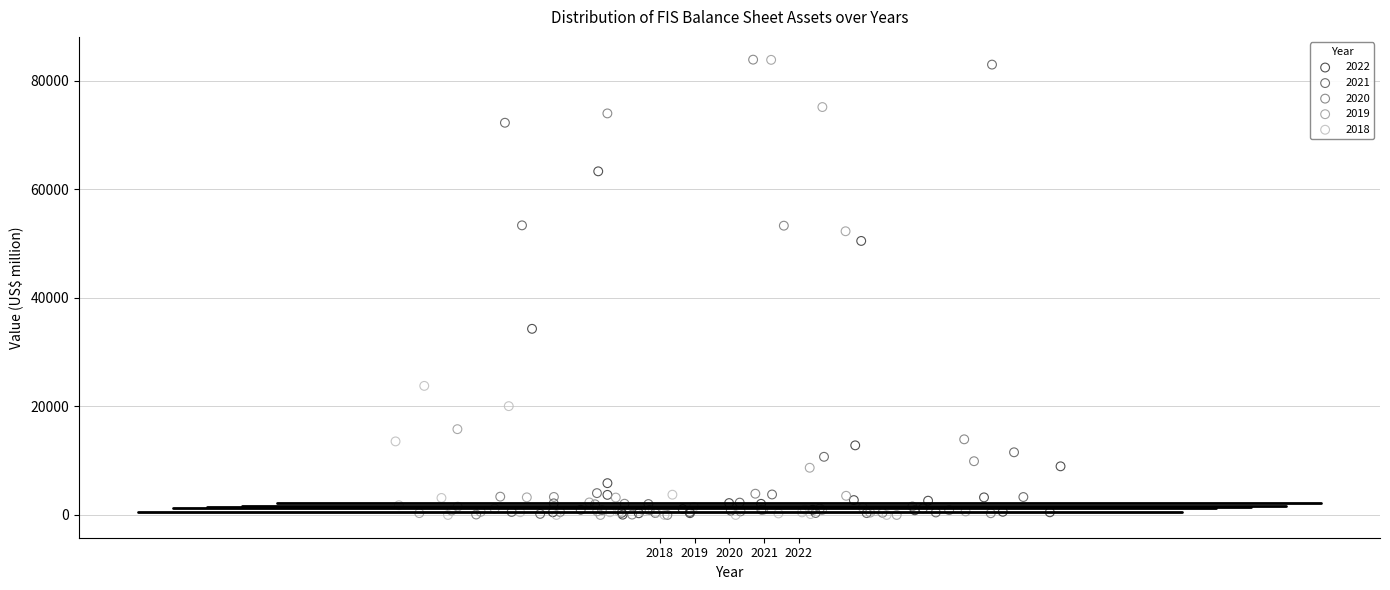

What are all the series names shown in the legend?

2022, 2021, 2020, 2019, 2018